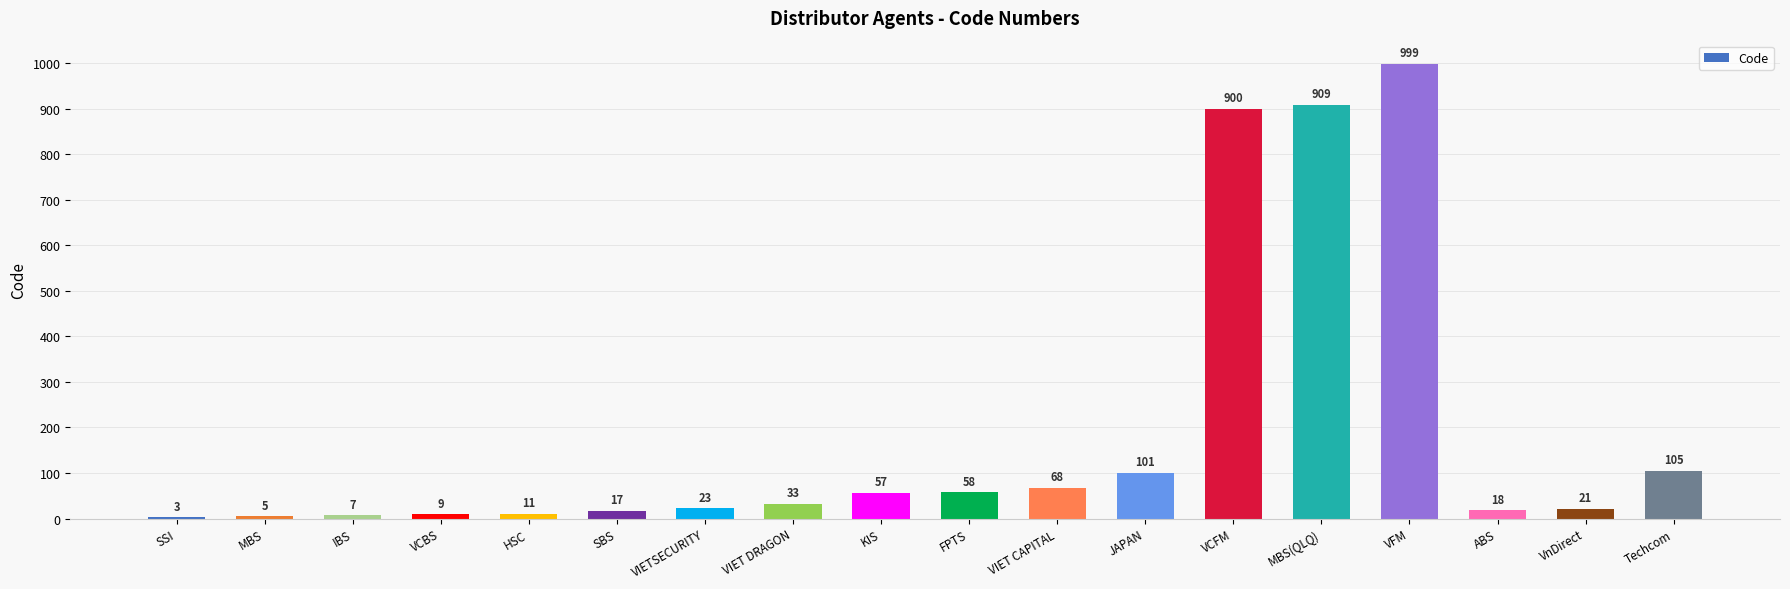

Between VCFM and SBS, which is larger?

VCFM